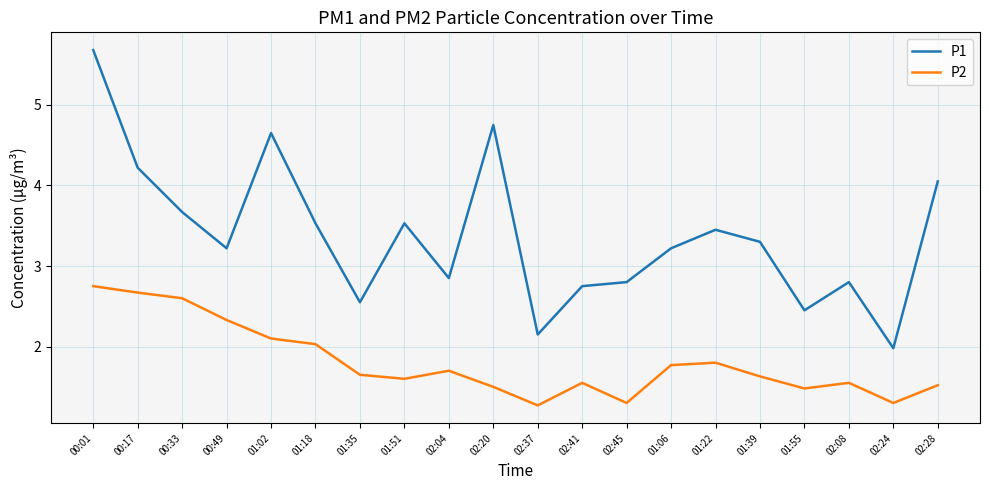

Which series has the widest spread of values?

P1